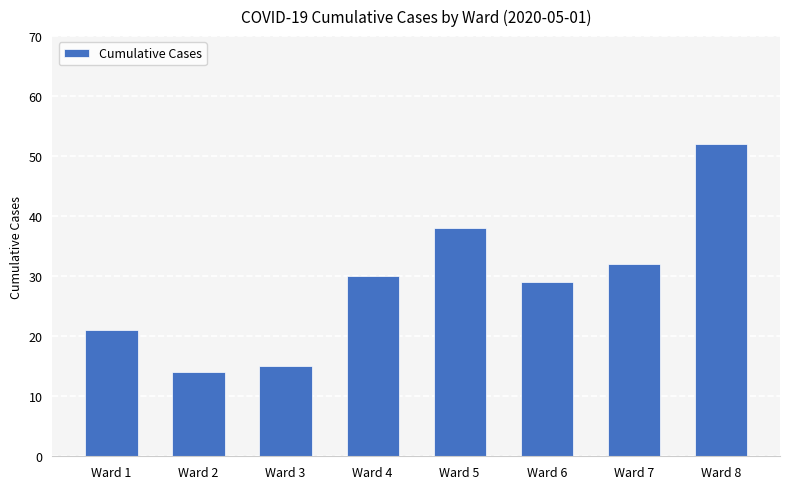

Rank the categories by value from highest to lowest.

Ward 8, Ward 5, Ward 7, Ward 4, Ward 6, Ward 1, Ward 3, Ward 2